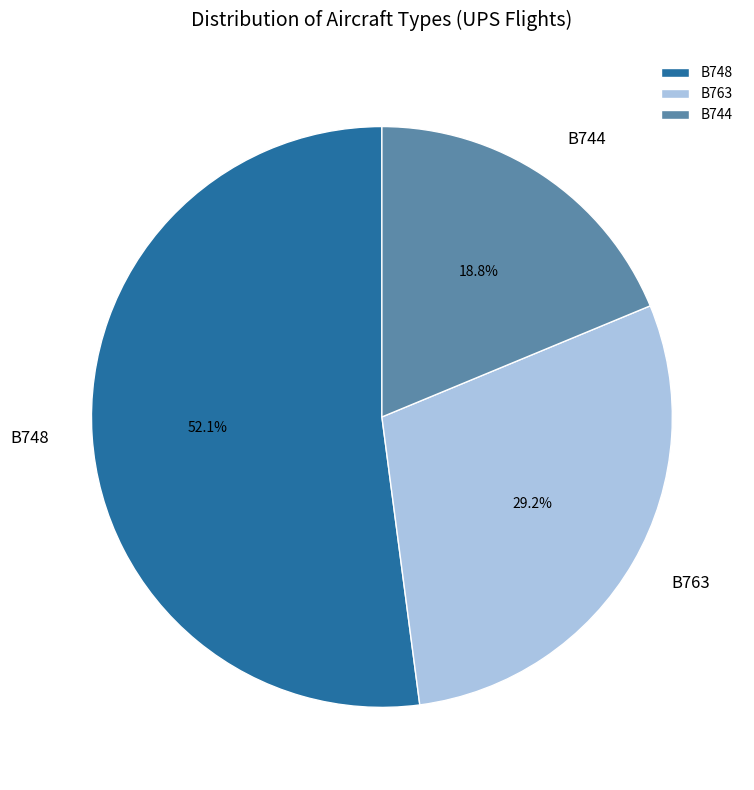

Does any single category account for the majority?

Yes